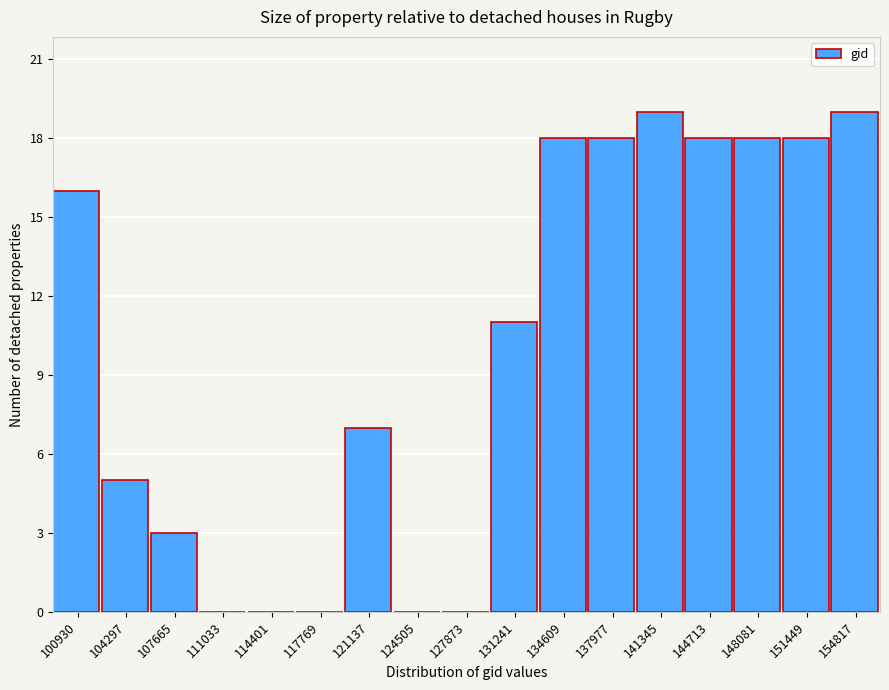

Reading left to right, list all the values displayed in this chart.

100930=16	104297=5	107665=3	111033=0	114401=0	117769=0	121137=7	124505=0	127873=0	131241=11	134609=18	137977=18	141345=19	144713=18	148081=18	151449=18	154817=19